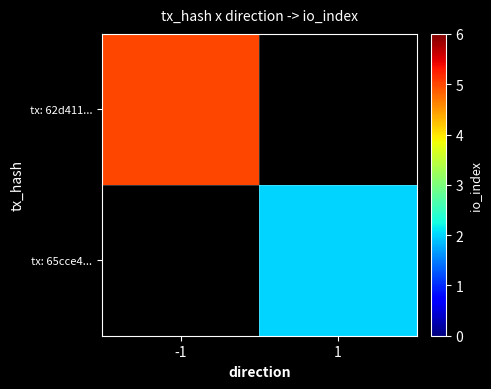

At -1, list the series in order from largest to smallest.

tx: 62d411..., tx: 65cce4...